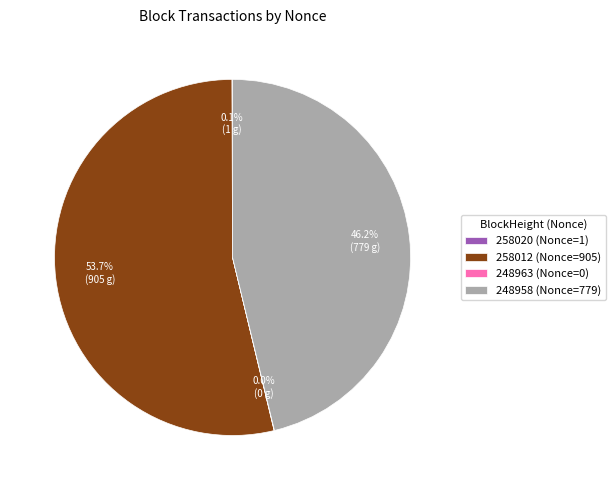

True or false: 258012 accounts for 54% of the total.

True